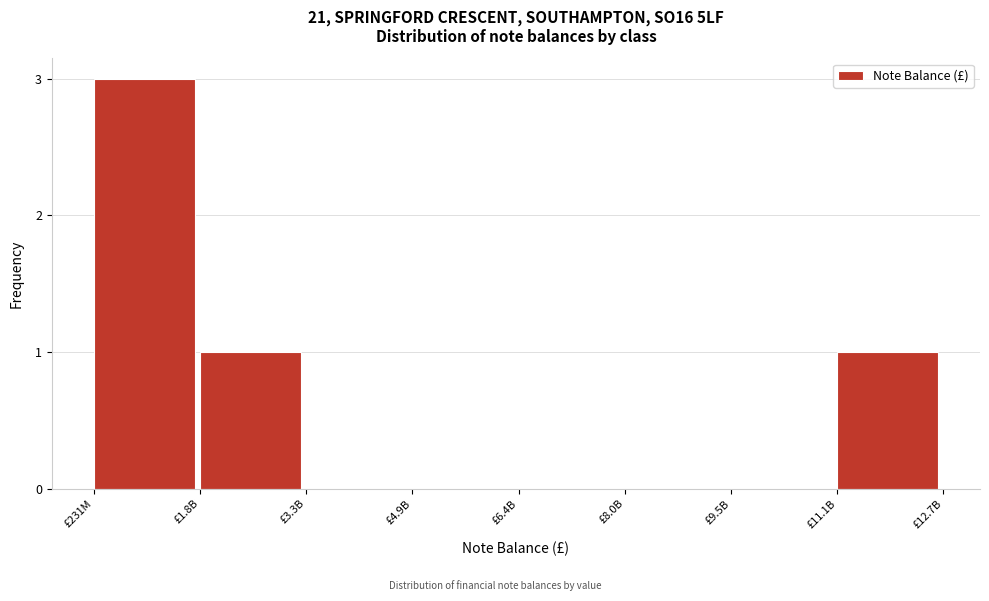

Reading left to right, list all the values displayed in this chart.

£231M=3	£1.8B=1	£3.3B=0	£4.9B=0	£6.4B=0	£8.0B=0	£9.5B=0	£11.1B=1